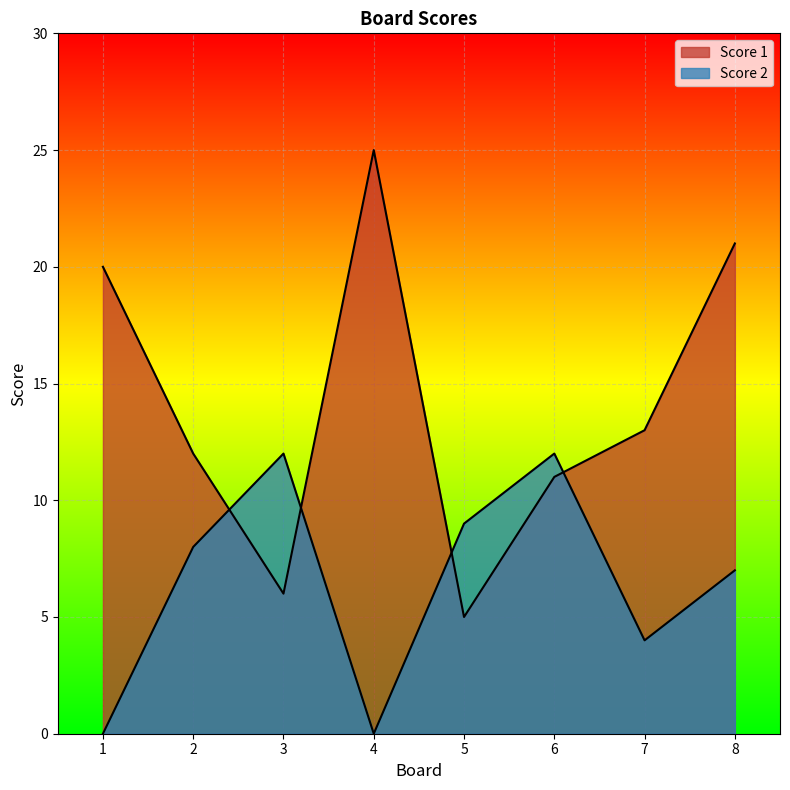

What is the difference between the maximum and second lowest values in the Score 1 series?

19